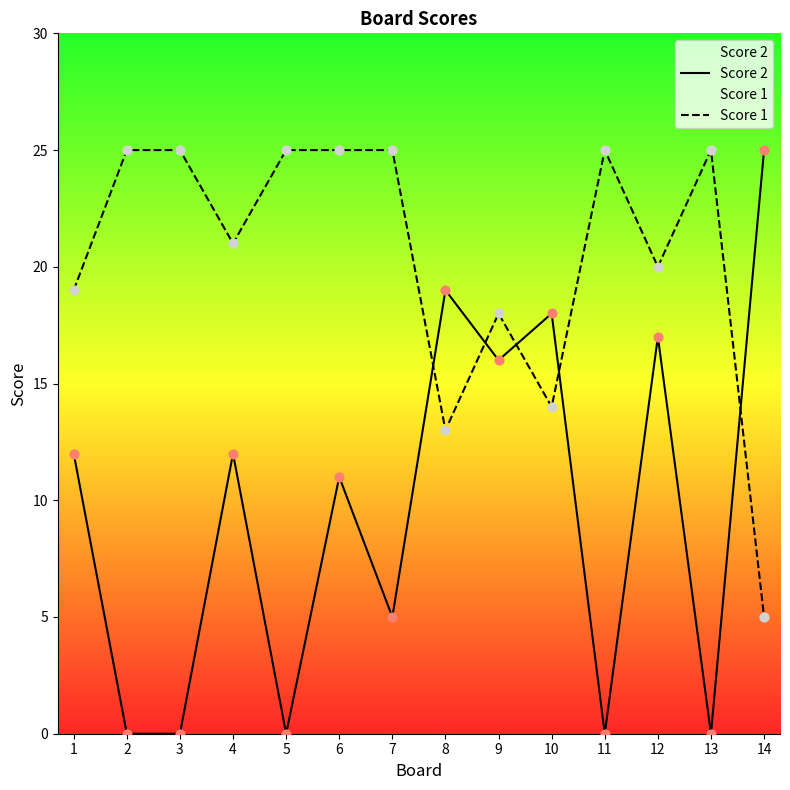

Is the value of Score 1 at 4 greater than the value of Score 2 at 12?

Yes